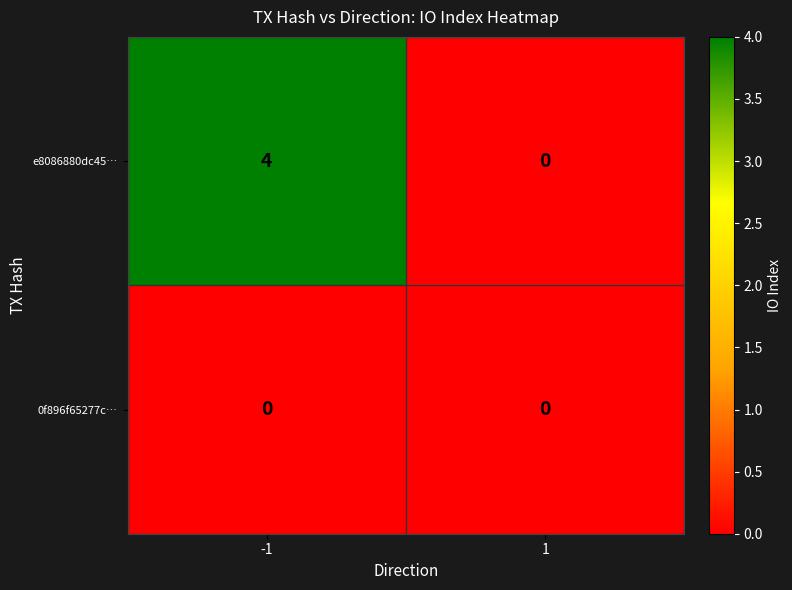

Which series has the largest total across all categories?

e8086880dc45…